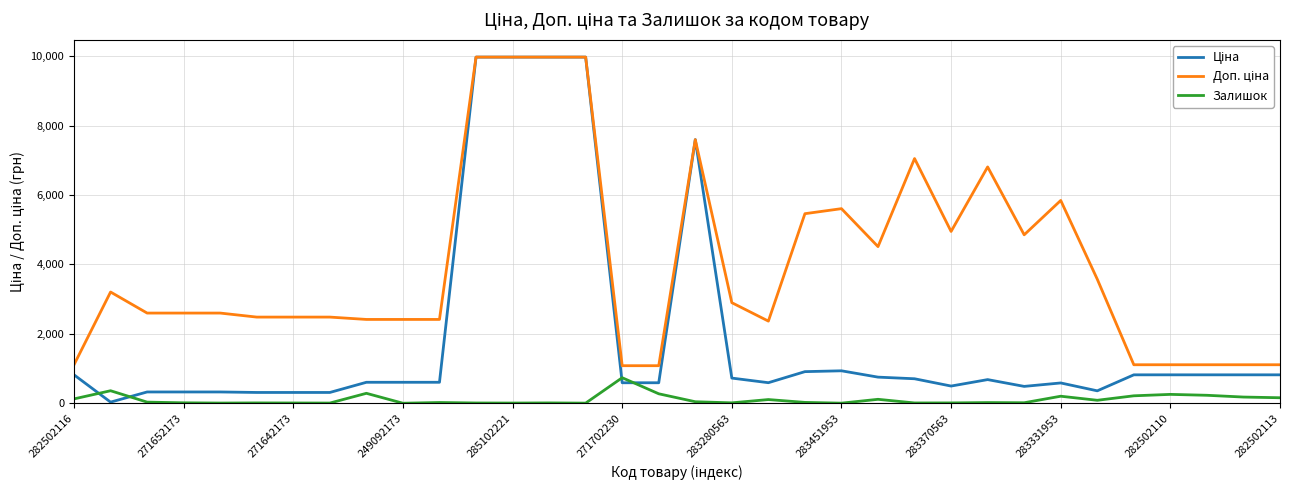

How many lines are shown in the chart?

3